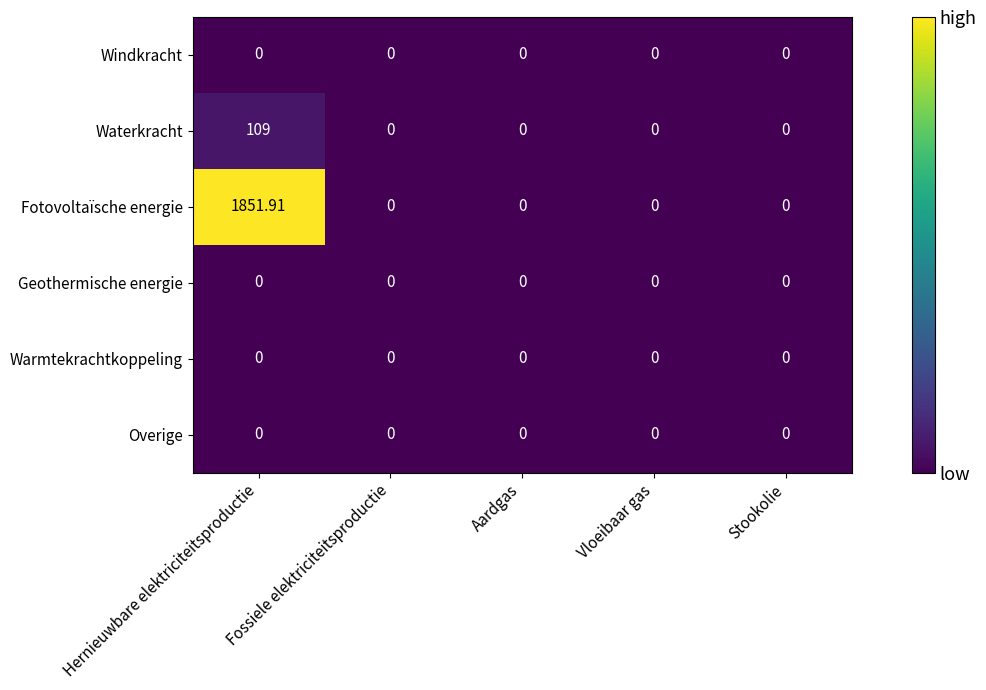

Which series has the largest range (max minus min)?

Fotovoltaïsche energie